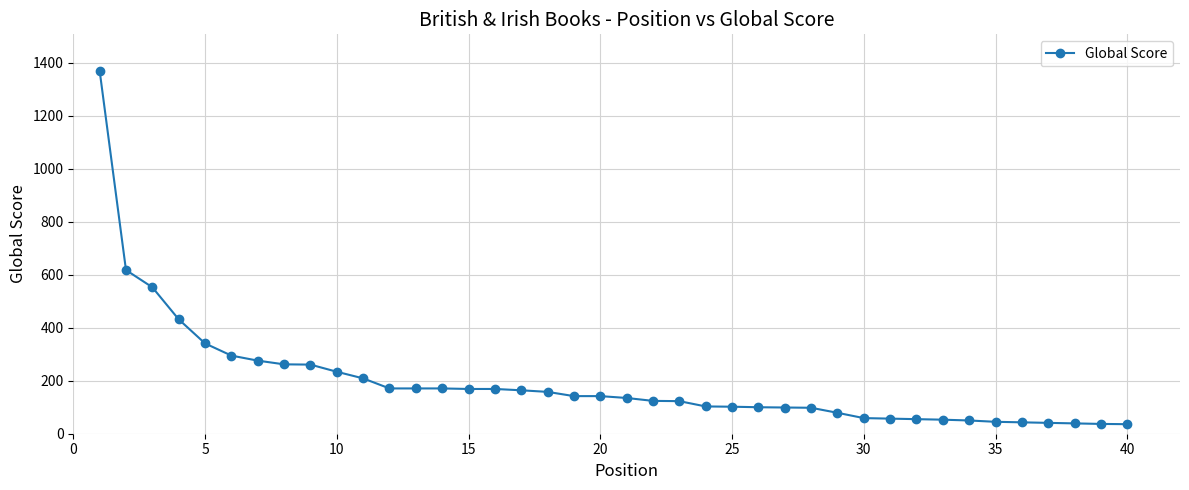

What is the value of the 20th point from the left?

142